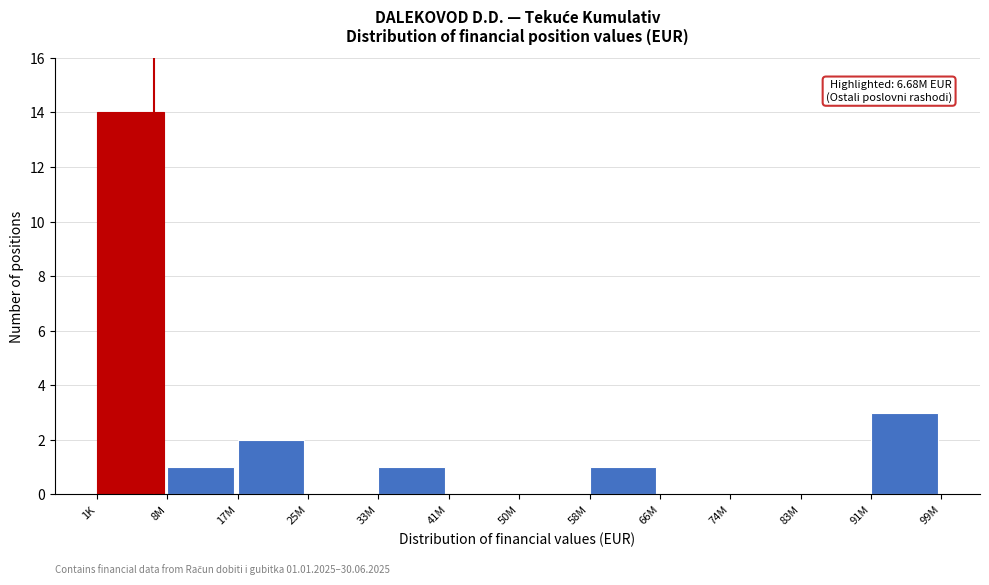

Reading left to right, what are all the values shown in this chart?

1K=14	8M=1	17M=2	25M=0	33M=1	41M=0	50M=0	58M=1	66M=0	74M=0	83M=0	91M=3